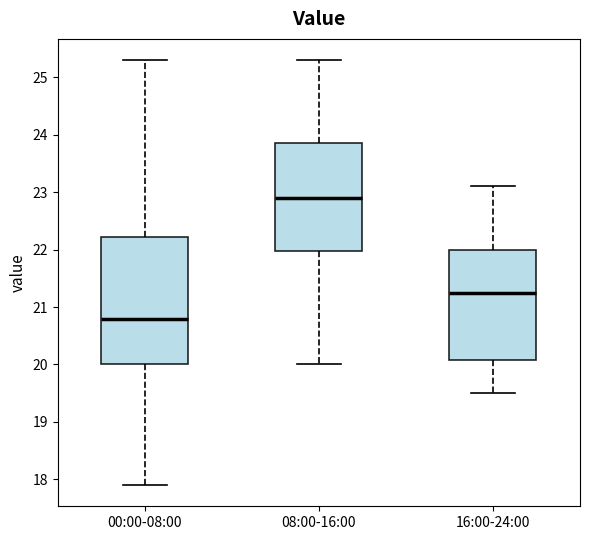

Reading left to right, read every box against the y-axis: the position of its median line, the range the box covers, and the ends of its whiskers. The values are not printed on the chart, so give them approximately, as read against the axis.

00:00-08:00: median 20.8, box 20.0 to 22.2, whiskers 17.9 to 25.3
08:00-16:00: median 22.9, box 22.0 to 23.9, whiskers 20.0 to 25.3
16:00-24:00: median 21.3, box 20.1 to 22.0, whiskers 19.5 to 23.1